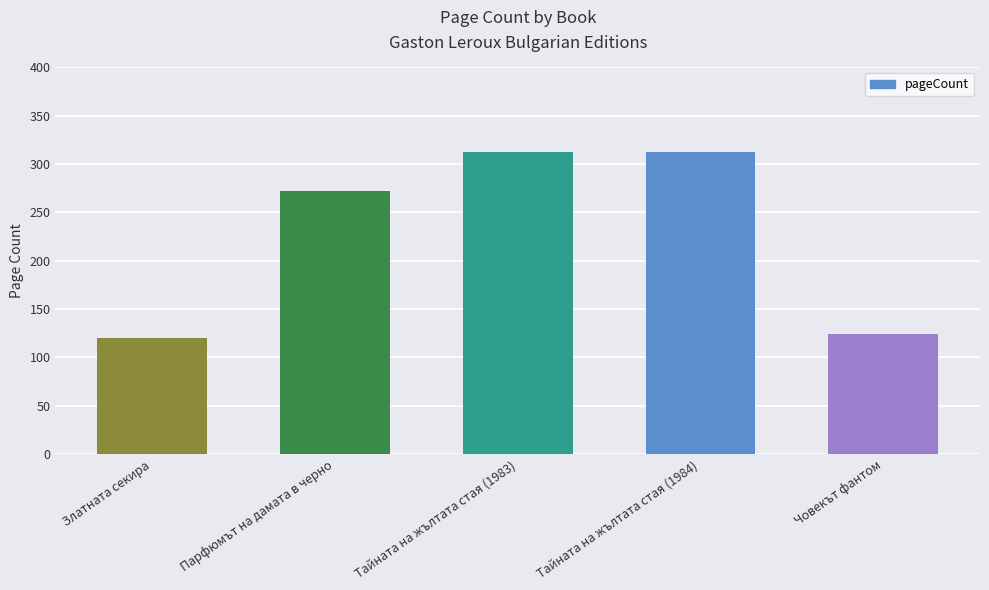

How many series are shown in this chart?

1